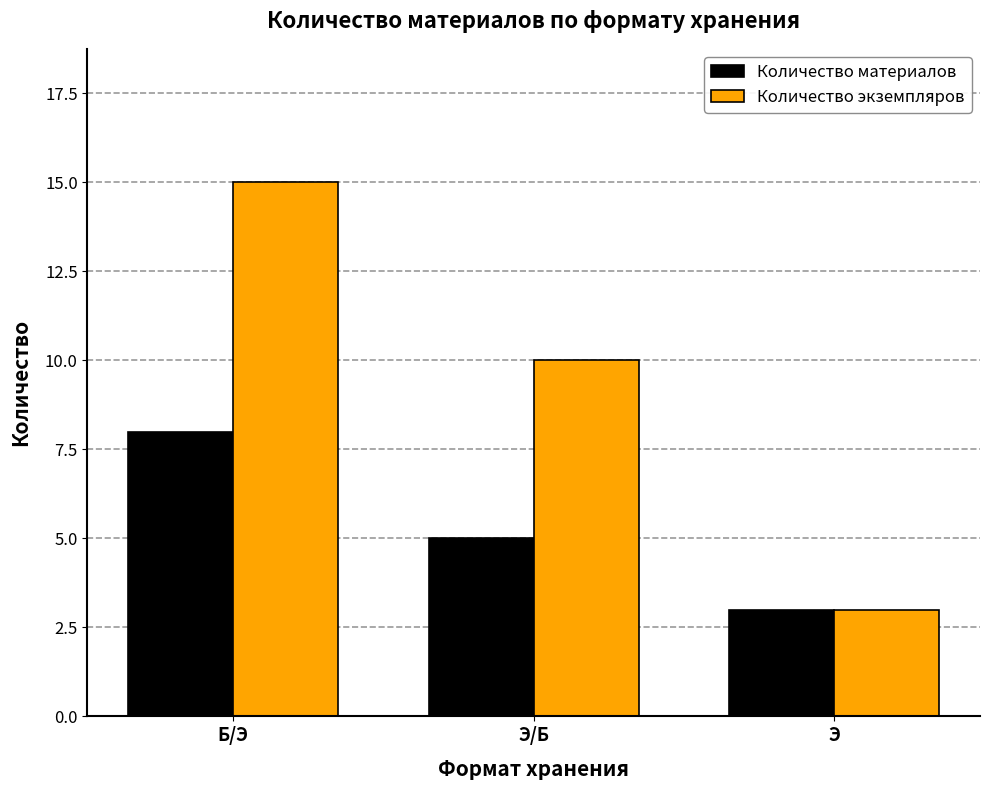

Where does the Количество материалов series first go above 5?

Б/Э